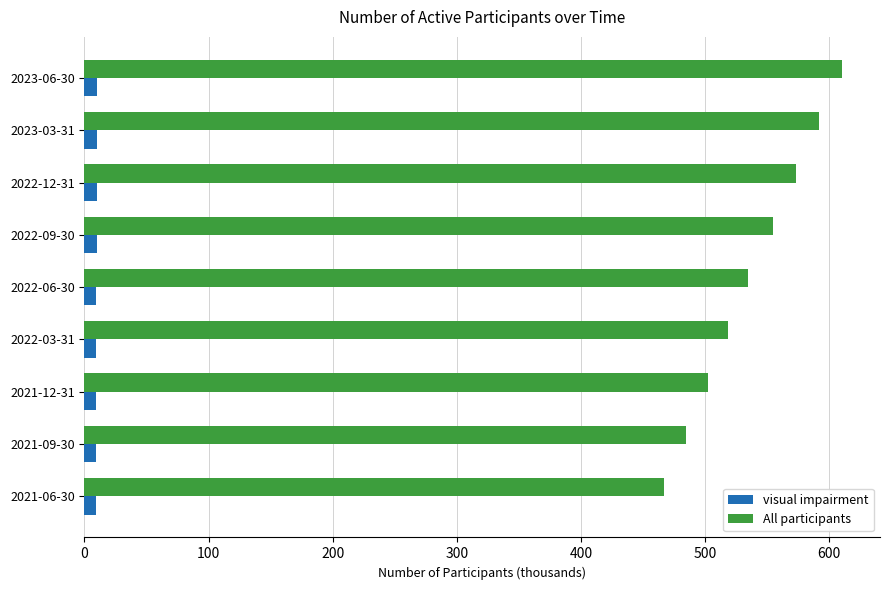

Which series has the widest spread of values?

All participants